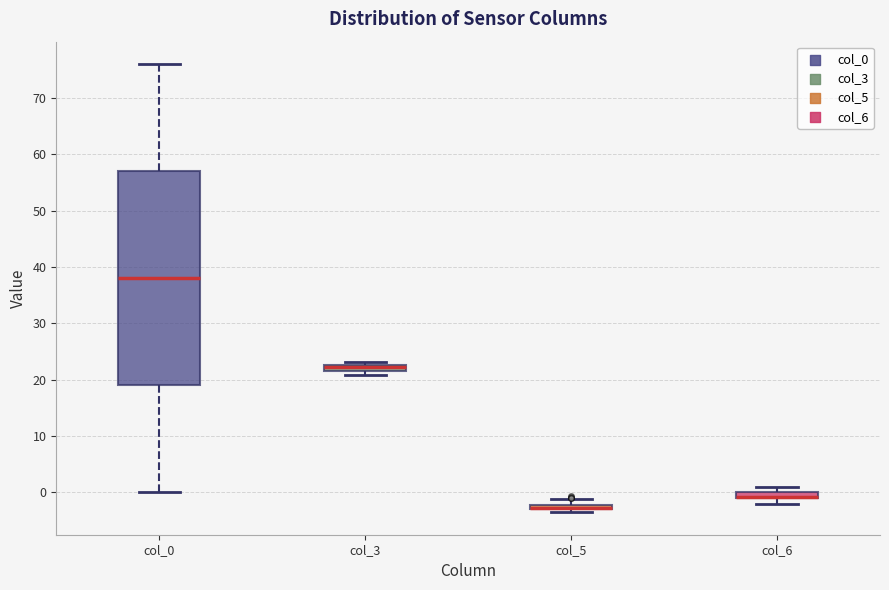

Which box is the tallest, from its lower edge to its upper edge?

col_0